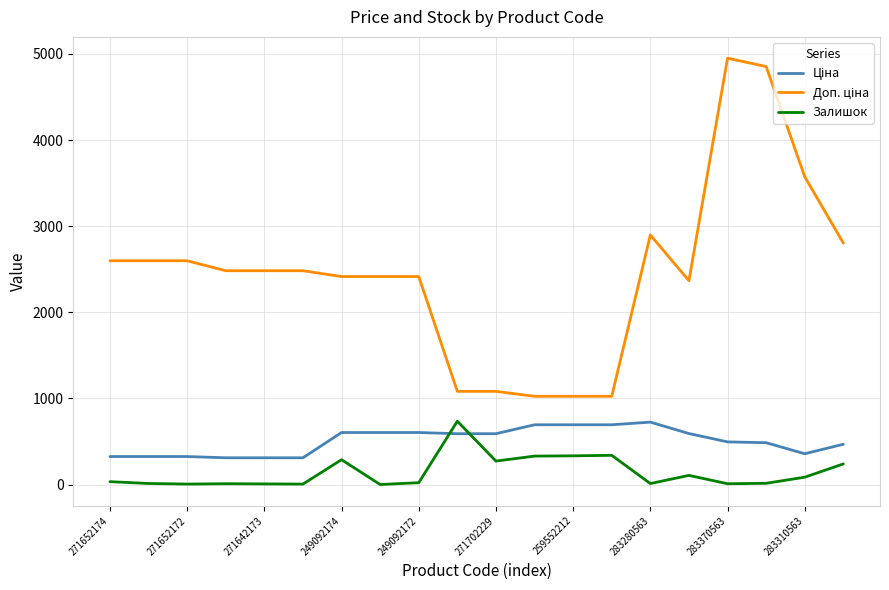

What is the difference between the maximum and minimum values in the Залишок series?

735.0